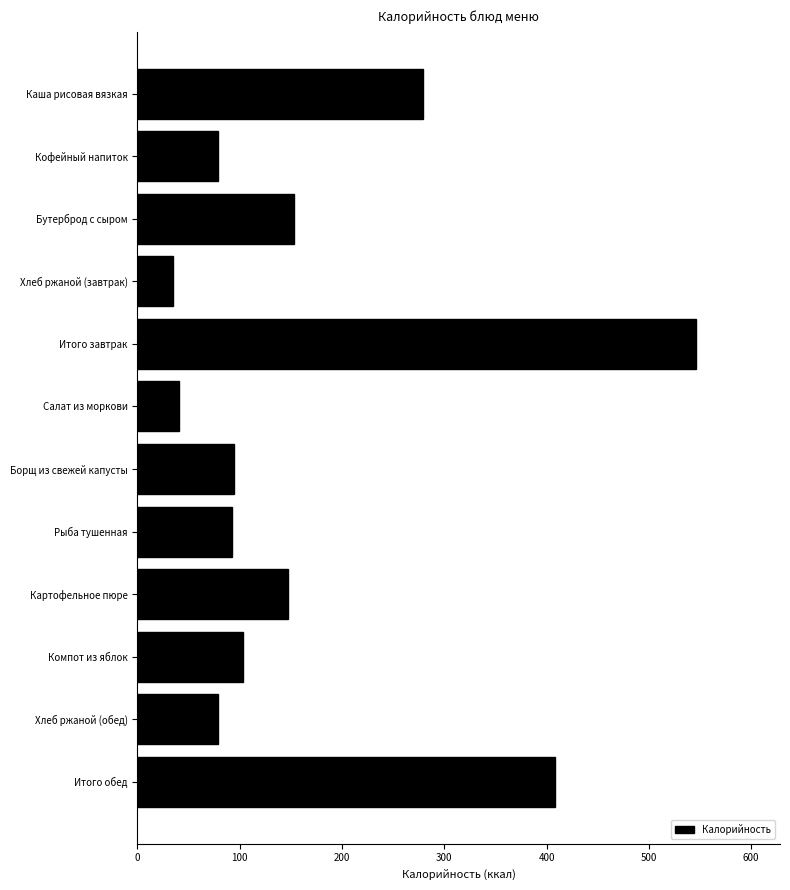

The value at Рыба тушенная is 91.9. True or false?

True